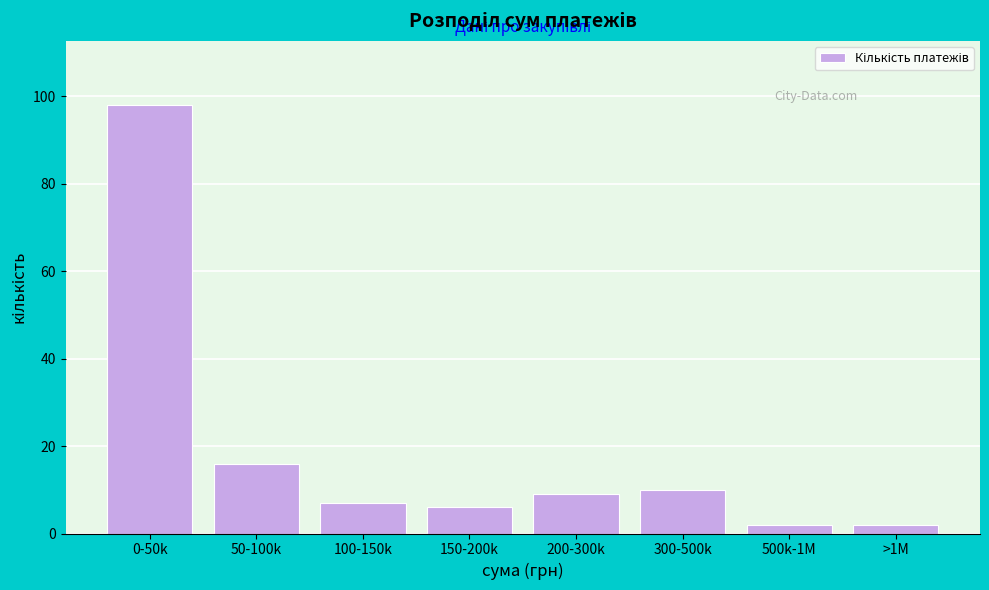

Reading right to left, what are all the values shown in this chart?

2	2	10	9	6	7	16	98